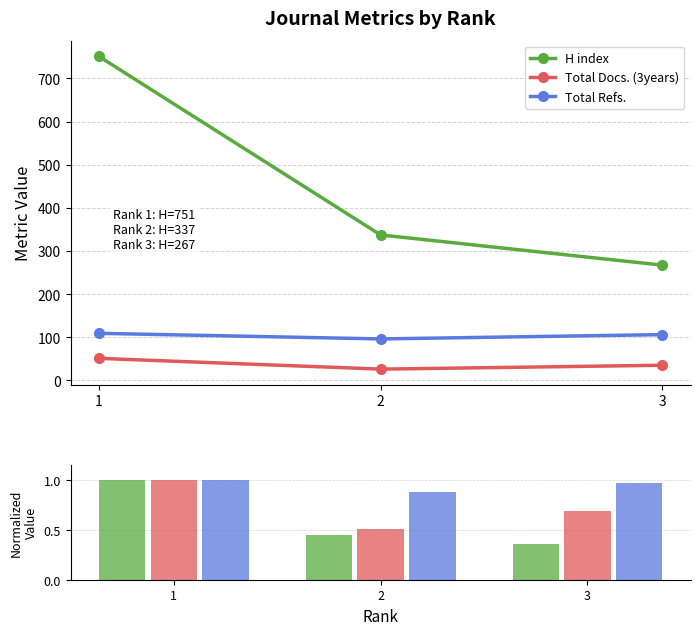

Which series has the largest range (max minus min)?

H index